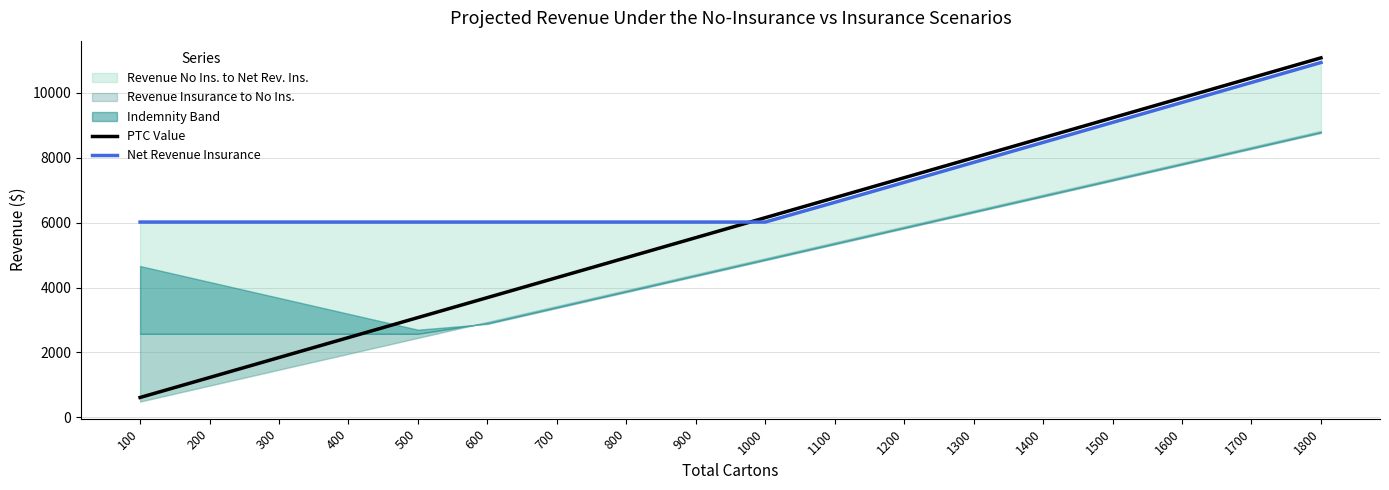

The PTC Value series shows 1430.9 at 1100. True or false?

False